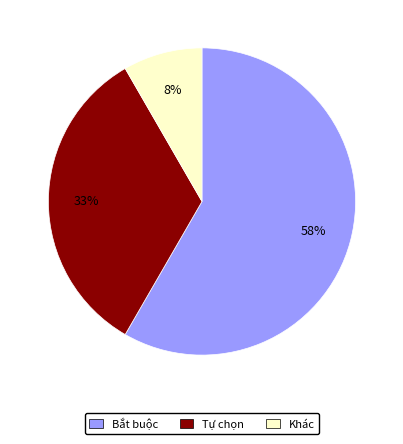

Combined, do Bắt buộc and Tự chọn account for over 50%?

Yes